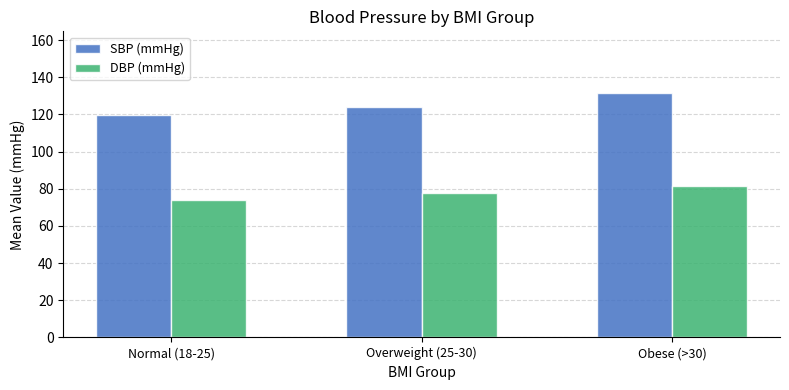

What is the sum of all SBP (mmHg) values?

375.5